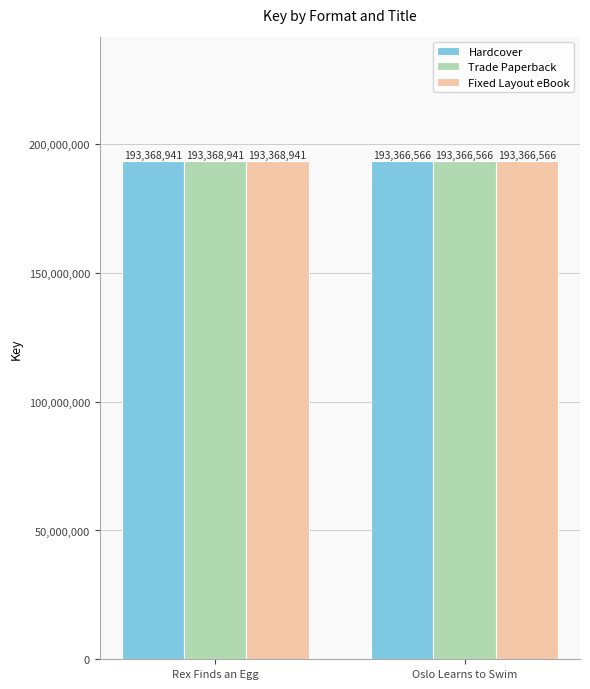

List the labels in order of Fixed Layout eBook value, smallest first.

Oslo Learns to Swim, Rex Finds an Egg